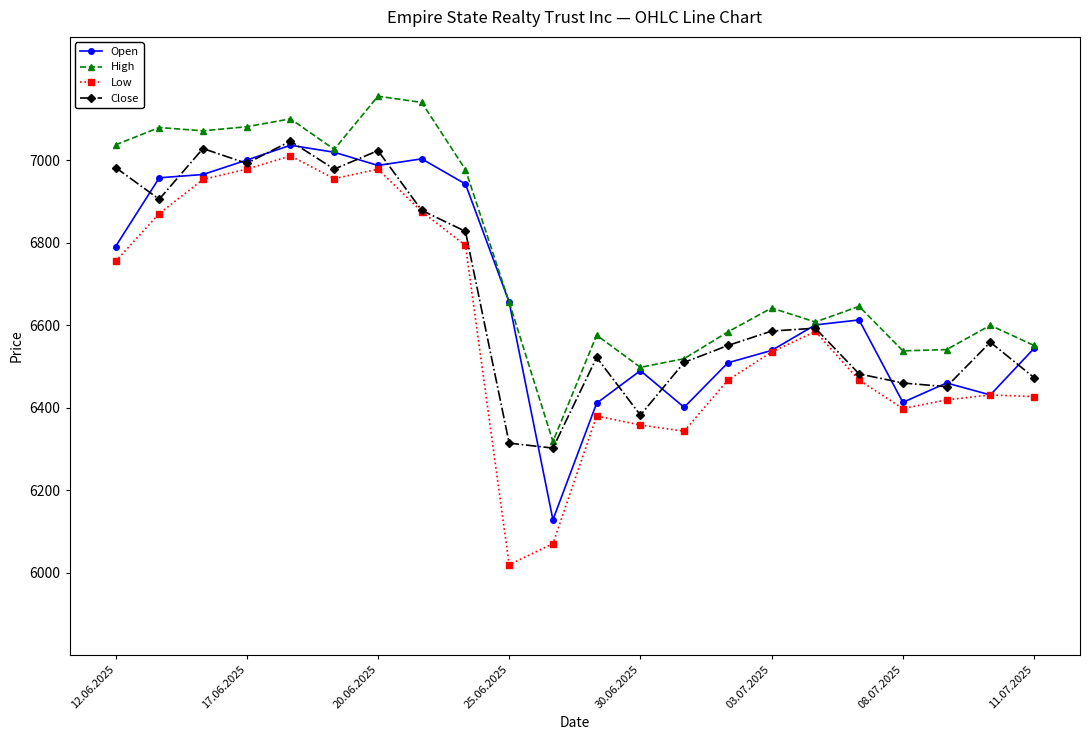

What is the lowest value of the Low series?

6019